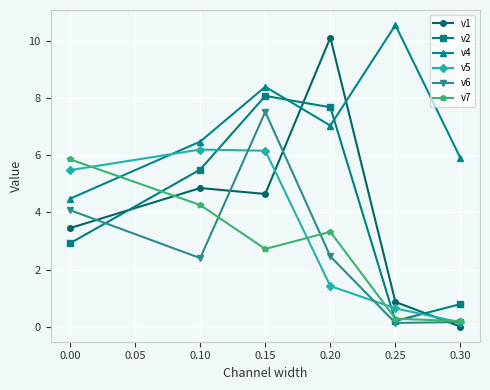

How many data points in v7 are less than 3?

3